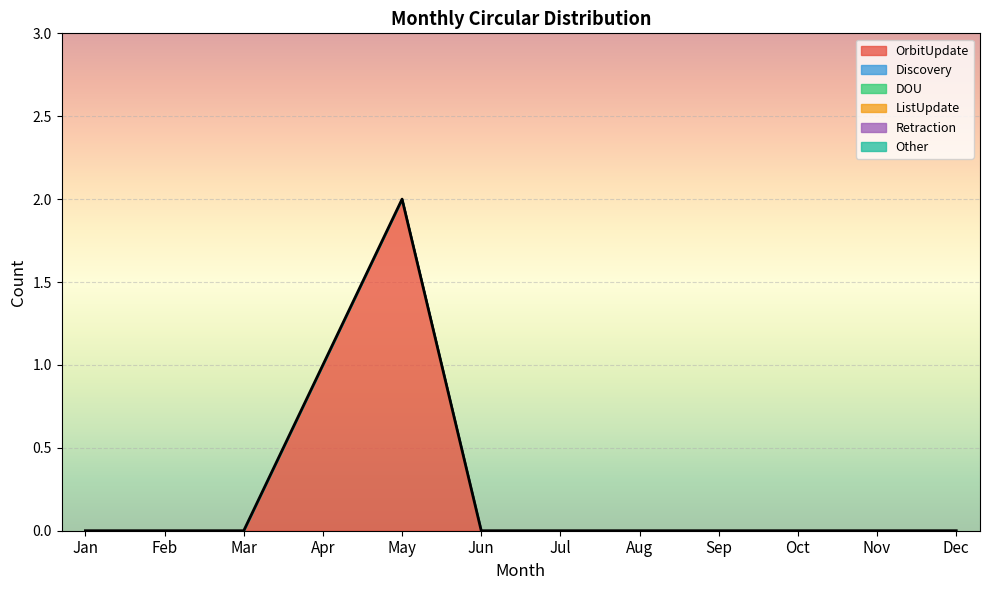

At which label does Other reach its minimum?

Jan